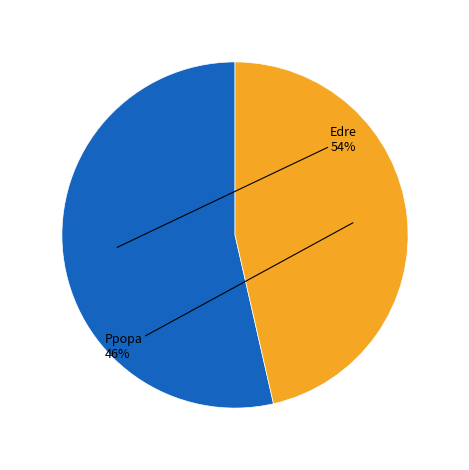

Is there any slice that represents more than half of the pie?

Yes